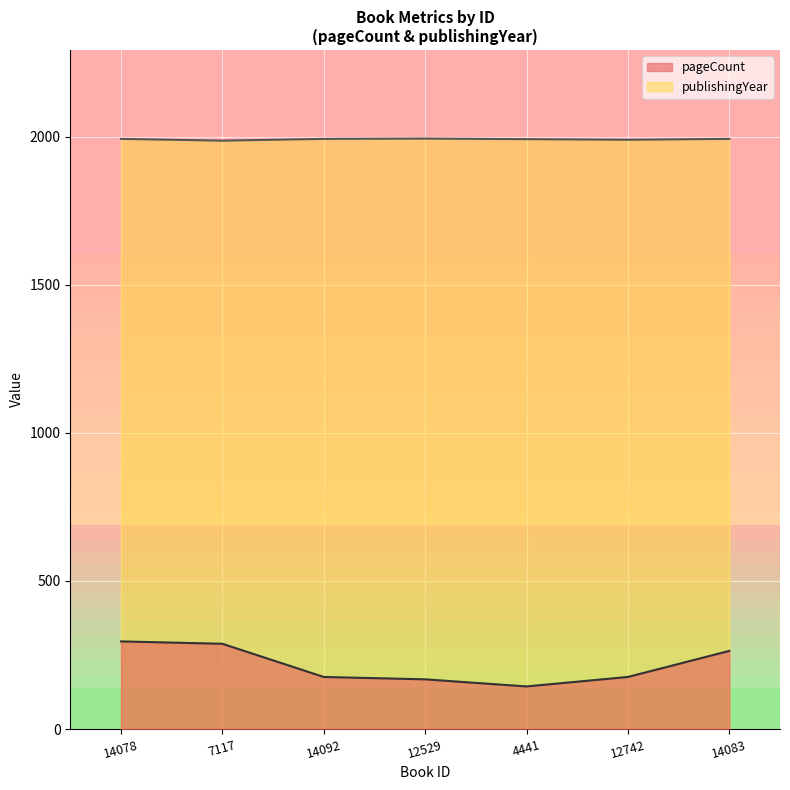

Which category has the highest value across all series?

12529